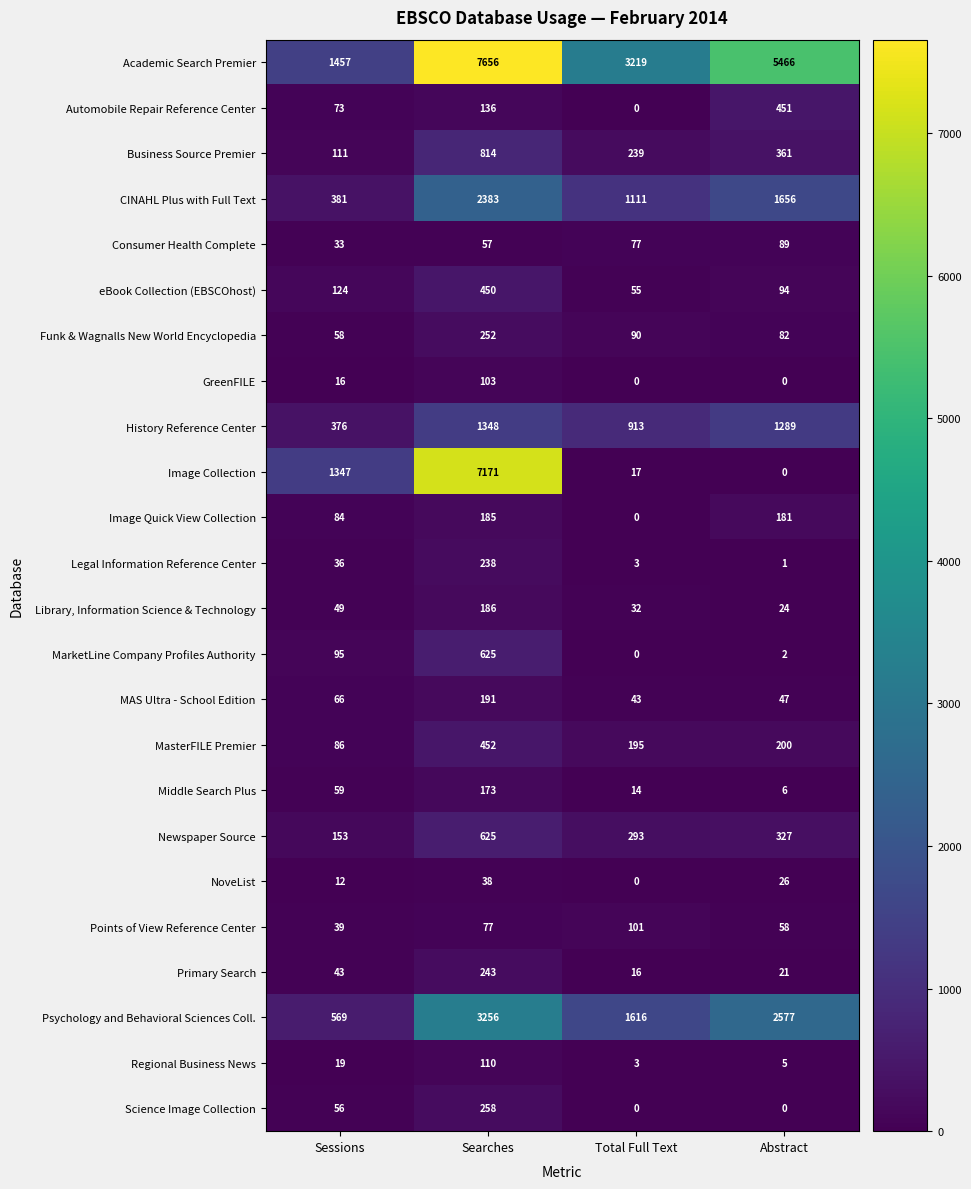

Where does the NoveList series first go above 26?

Searches